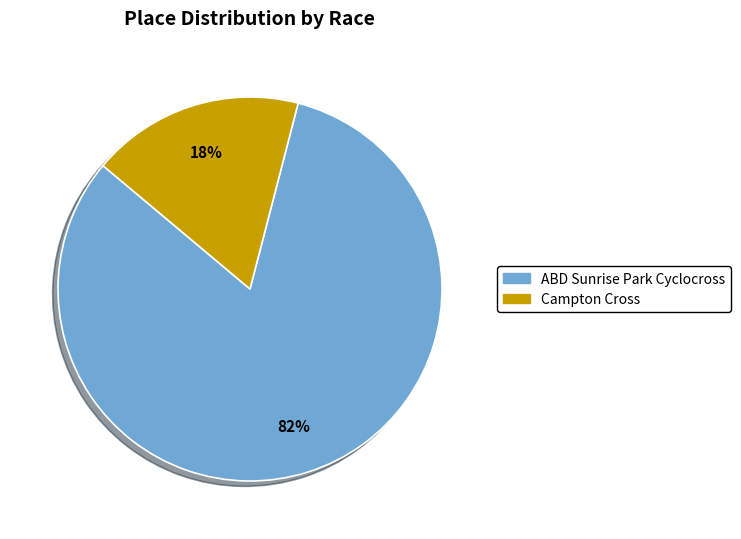

How many slices are in this pie chart?

2